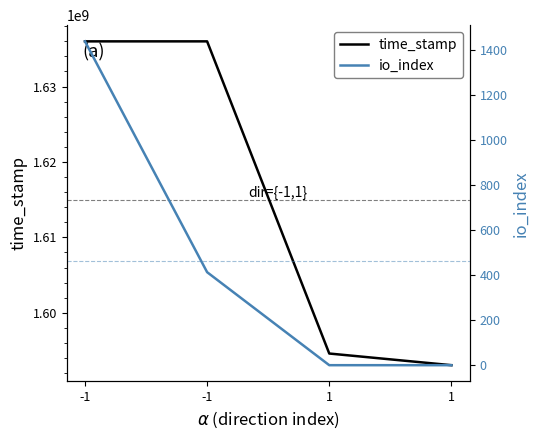

List the series in order of their overall mean, lowest first.

io_index, time_stamp